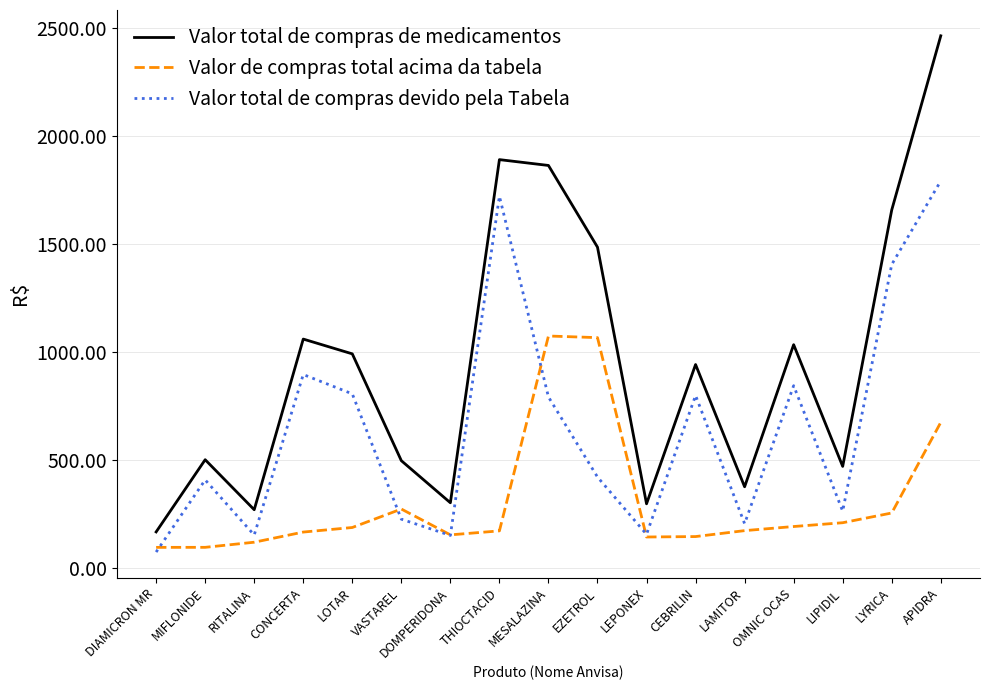

Between LEPONEX and OMNIC OCAS, which series saw the biggest shift?

Valor total de compras de medicamentos